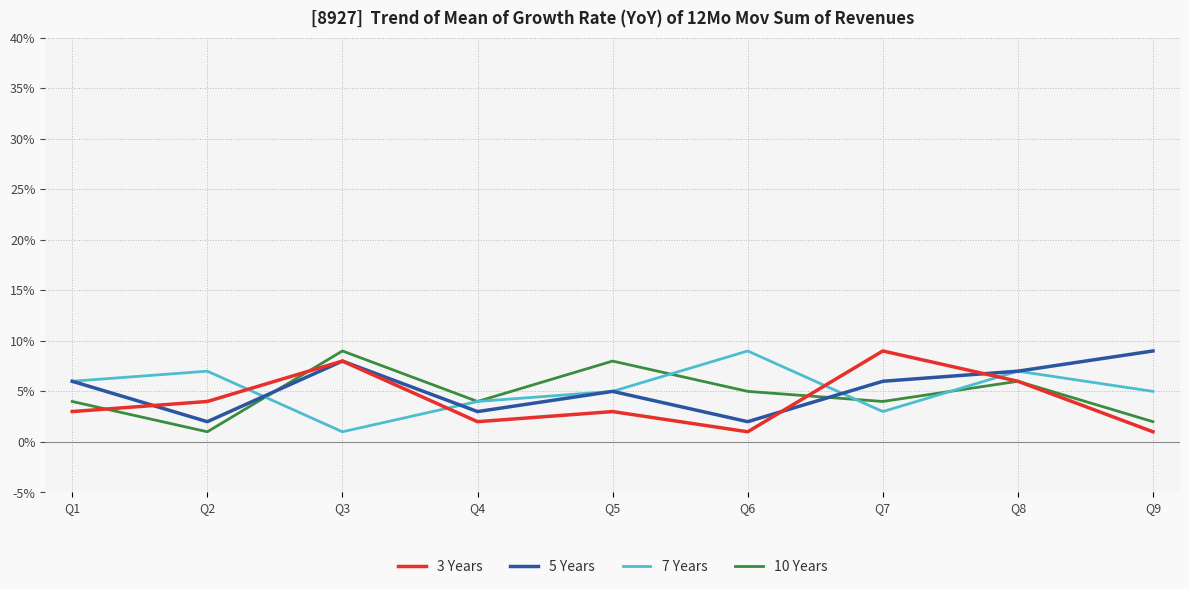

What are all the series names shown in the legend?

3 Years, 5 Years, 7 Years, 10 Years